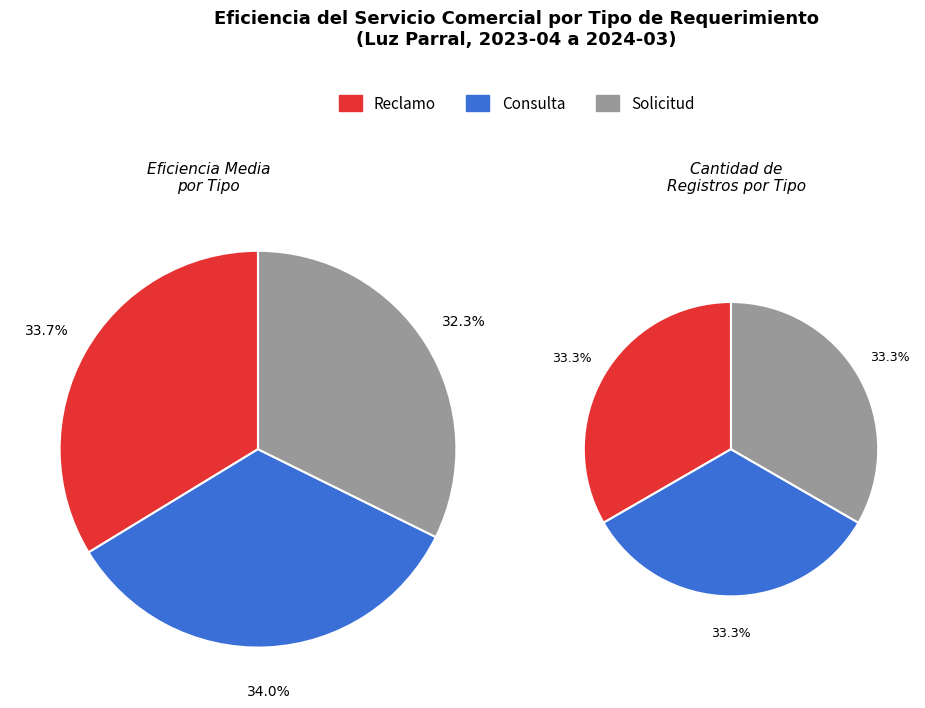

Is 10 the majority of the pie?

No